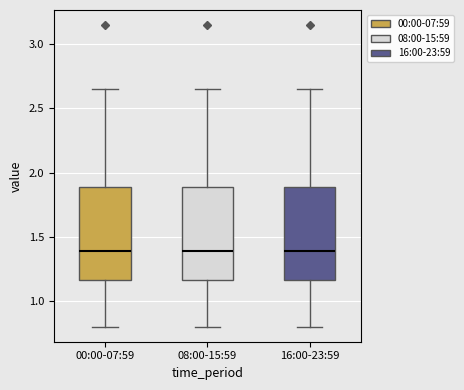

Where is the upper edge of the box for 08:00-15:59 on the y-axis? The values are not printed on the chart, so give them approximately, as read against the axis.

1.90